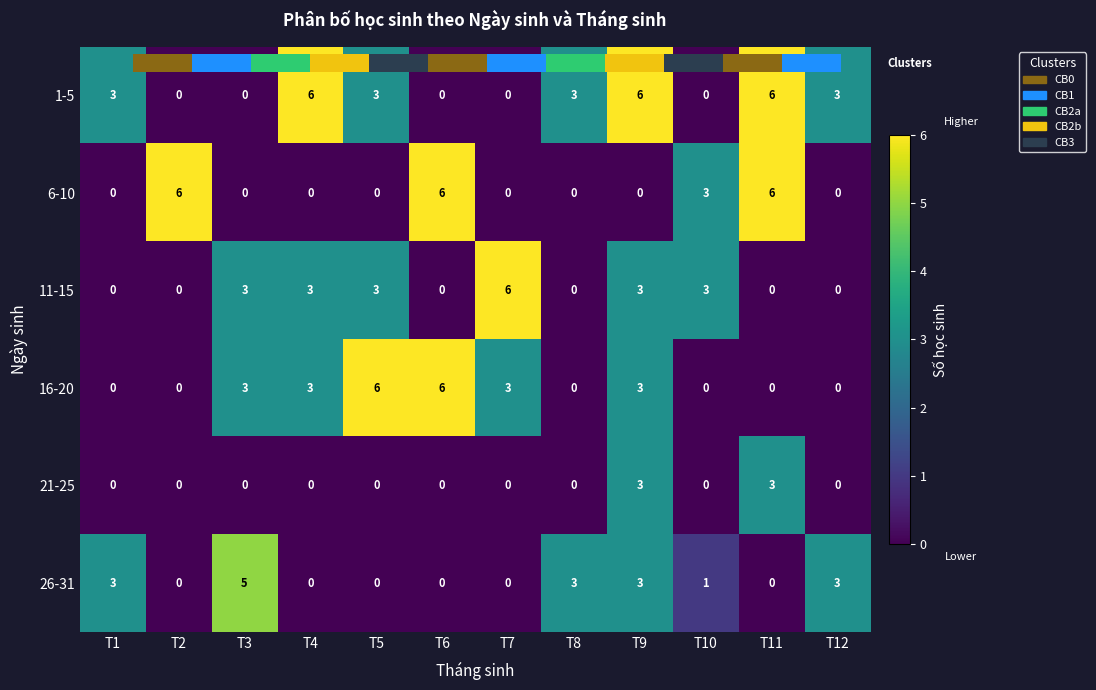

What is the maximum value shown in the chart?

6